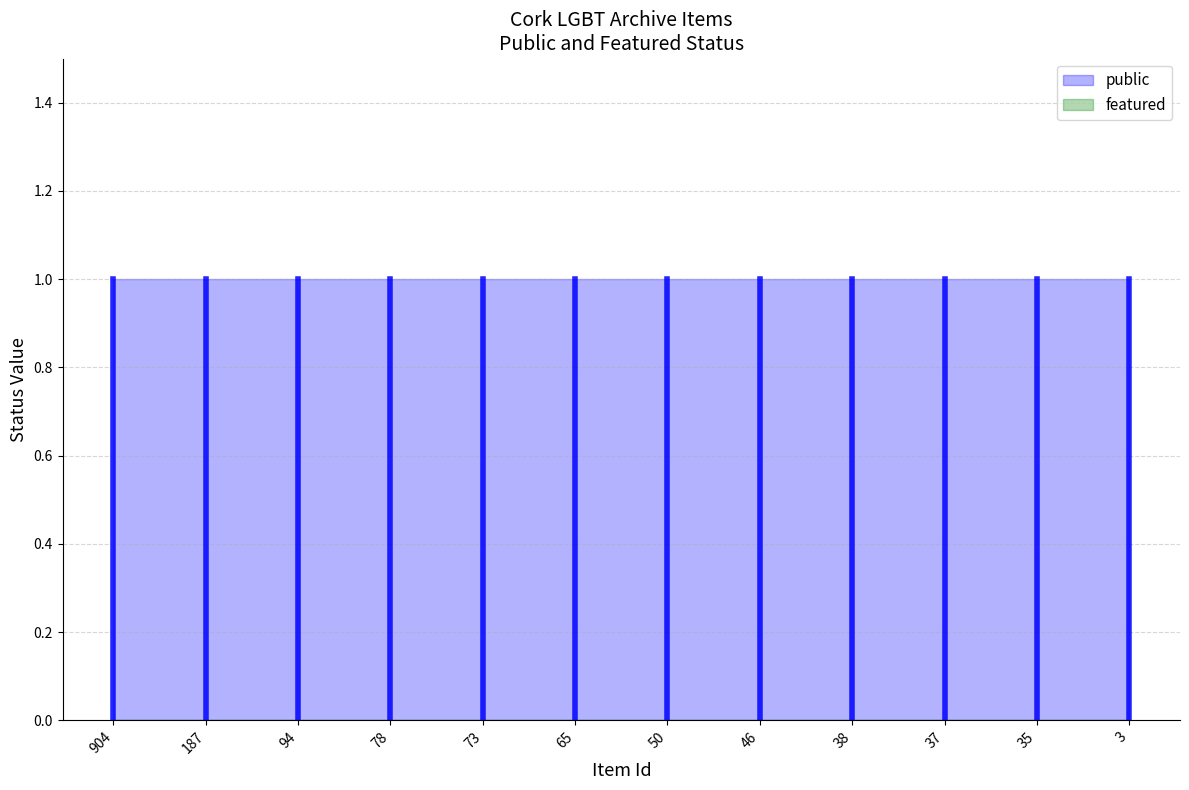

Between 94 and 73, which is larger?

94